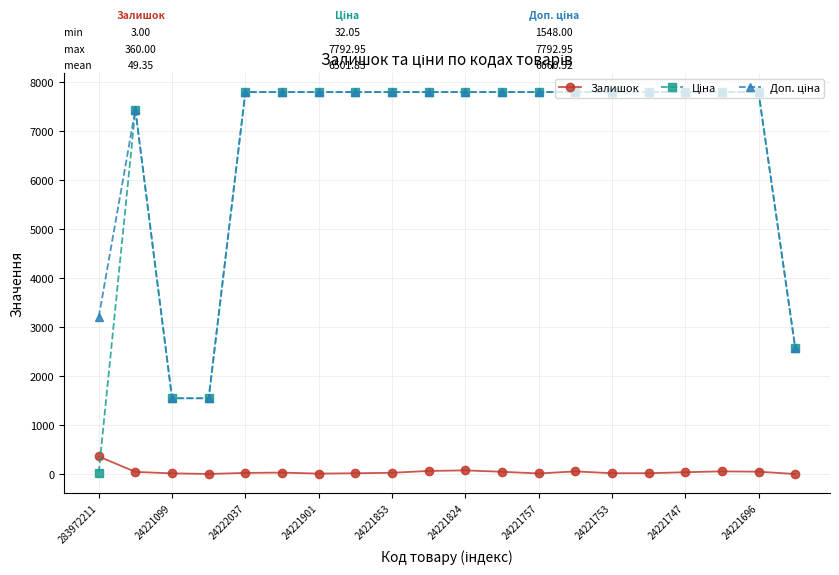

At how many categories does at least one series exceed 4803?

16